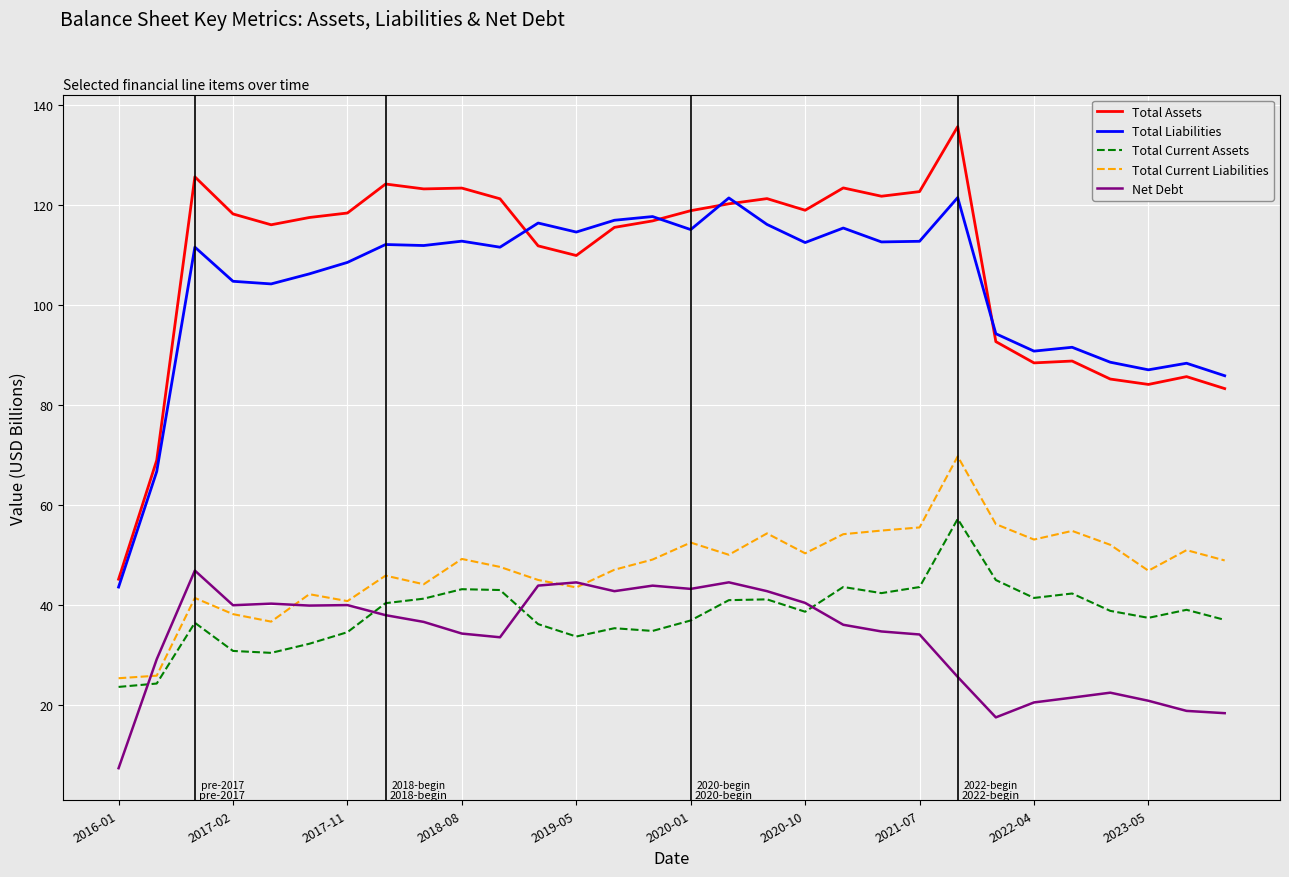

What is the highest value of the Net Debt series?

46.9